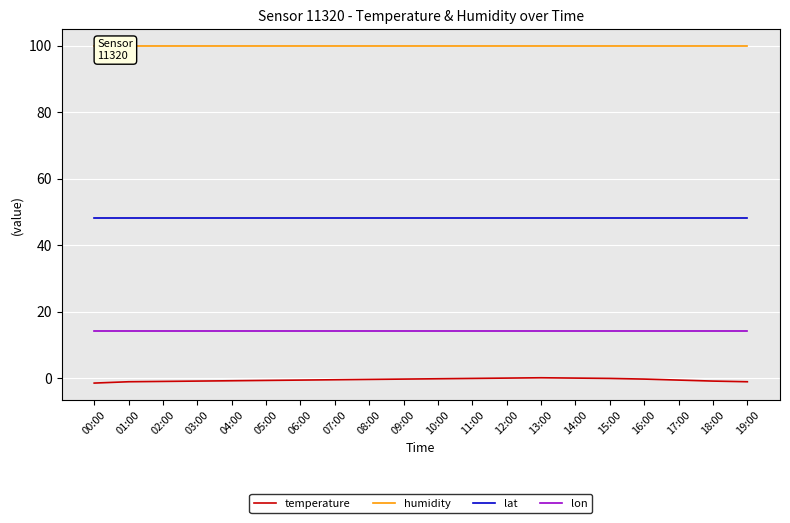

Reading right to left, extract all data points from this chart.

temperature: -1.0	-0.8	-0.5	-0.2	0.0	0.1	0.2	0.1	0.0	-0.1	-0.2	-0.3	-0.4	-0.5	-0.6	-0.7	-0.8	-0.9	-1.0	-1.4
humidity: 99.9	99.9	99.9	99.9	99.9	99.9	99.9	99.9	99.9	99.9	99.9	99.9	99.9	99.9	99.9	99.9	99.9	99.9	99.9	99.9
lat: 48.2	48.2	48.2	48.2	48.2	48.2	48.2	48.2	48.2	48.2	48.2	48.2	48.2	48.2	48.2	48.2	48.2	48.2	48.2	48.2
lon: 14.3	14.3	14.3	14.3	14.3	14.3	14.3	14.3	14.3	14.3	14.3	14.3	14.3	14.3	14.3	14.3	14.3	14.3	14.3	14.3